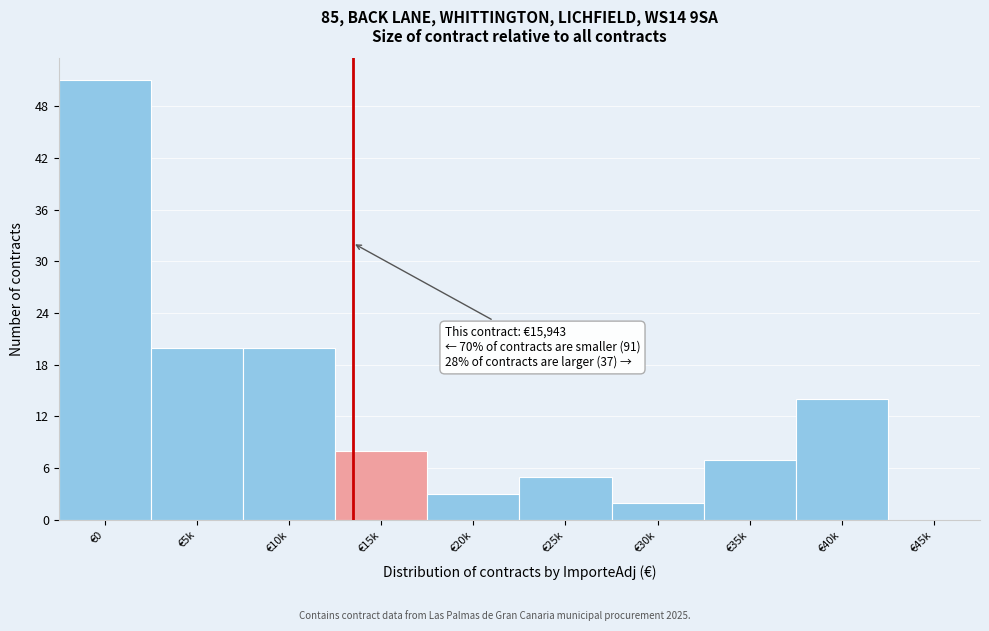

Reading left to right, transcribe all the data shown in this chart.

€0=51	€5k=20	€10k=20	€15k=8	€20k=3	€25k=5	€30k=2	€35k=7	€40k=14	€45k=0